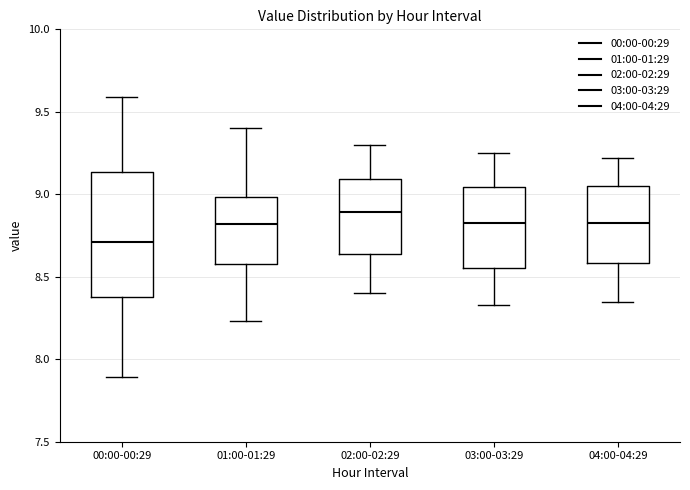

Reading left to right, transcribe this box plot: for each box, give where its median line is, the range the box spans, and where its two whiskers end, as read against the y-axis. The values are not printed on the chart, so give them approximately, as read against the axis.

00:00-00:29: median 8.70, box 8.40 to 9.15, whiskers 7.90 to 9.60
01:00-01:29: median 8.80, box 8.60 to 9.00, whiskers 8.25 to 9.40
02:00-02:29: median 8.90, box 8.65 to 9.10, whiskers 8.40 to 9.30
03:00-03:29: median 8.85, box 8.55 to 9.05, whiskers 8.35 to 9.25
04:00-04:29: median 8.85, box 8.60 to 9.05, whiskers 8.35 to 9.20